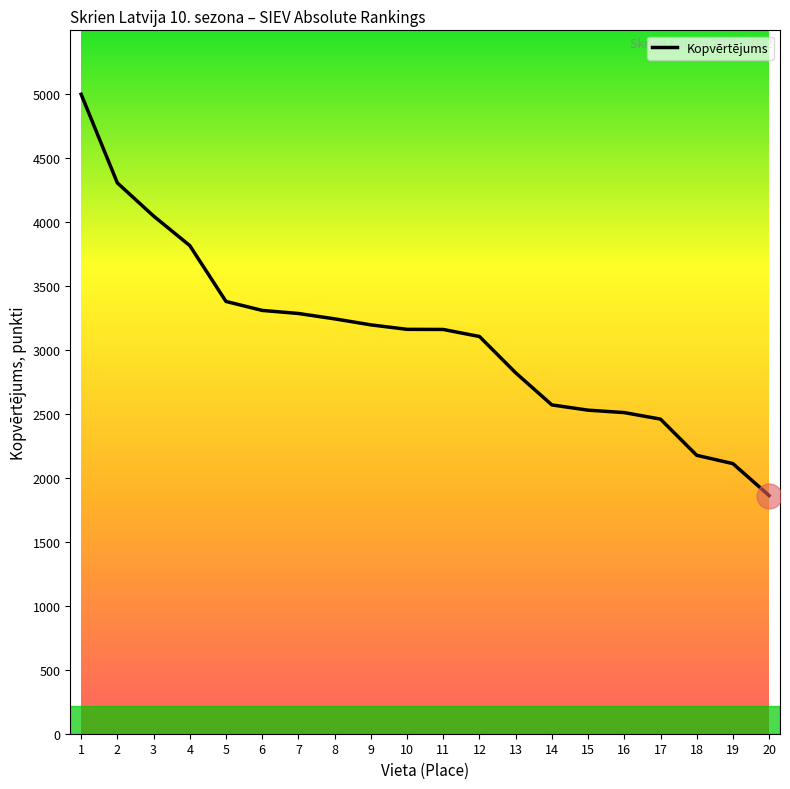

What value does the data have at 5, to the nearest 10?

3380